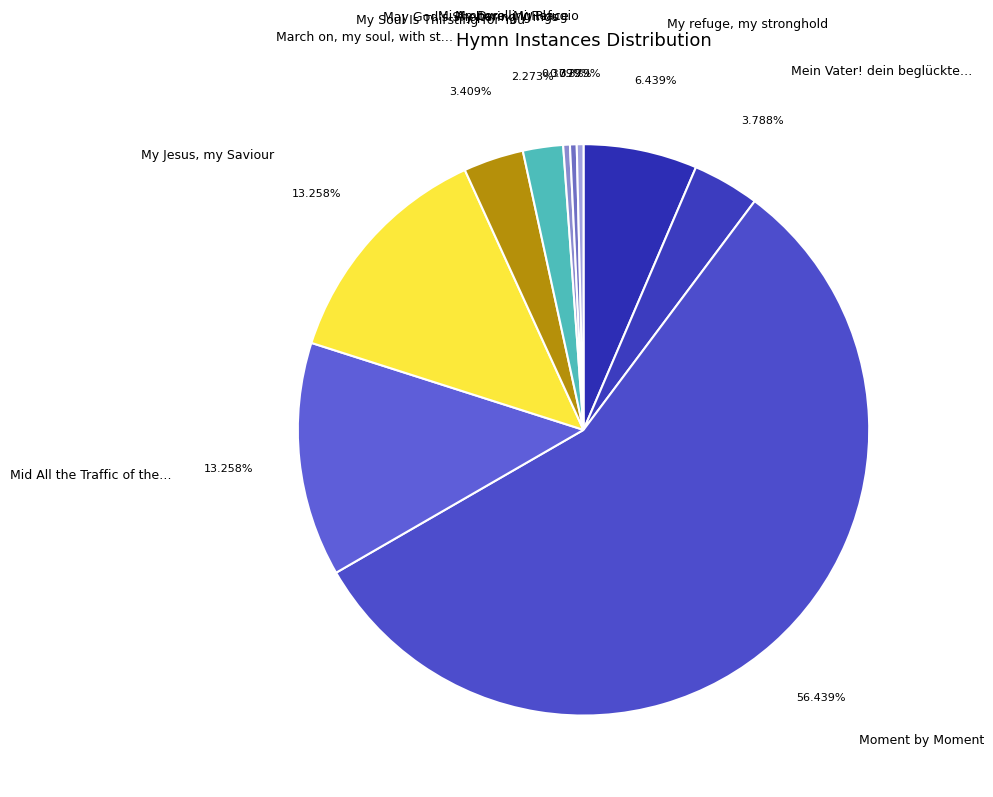

Which slice is the largest?

Moment by Moment